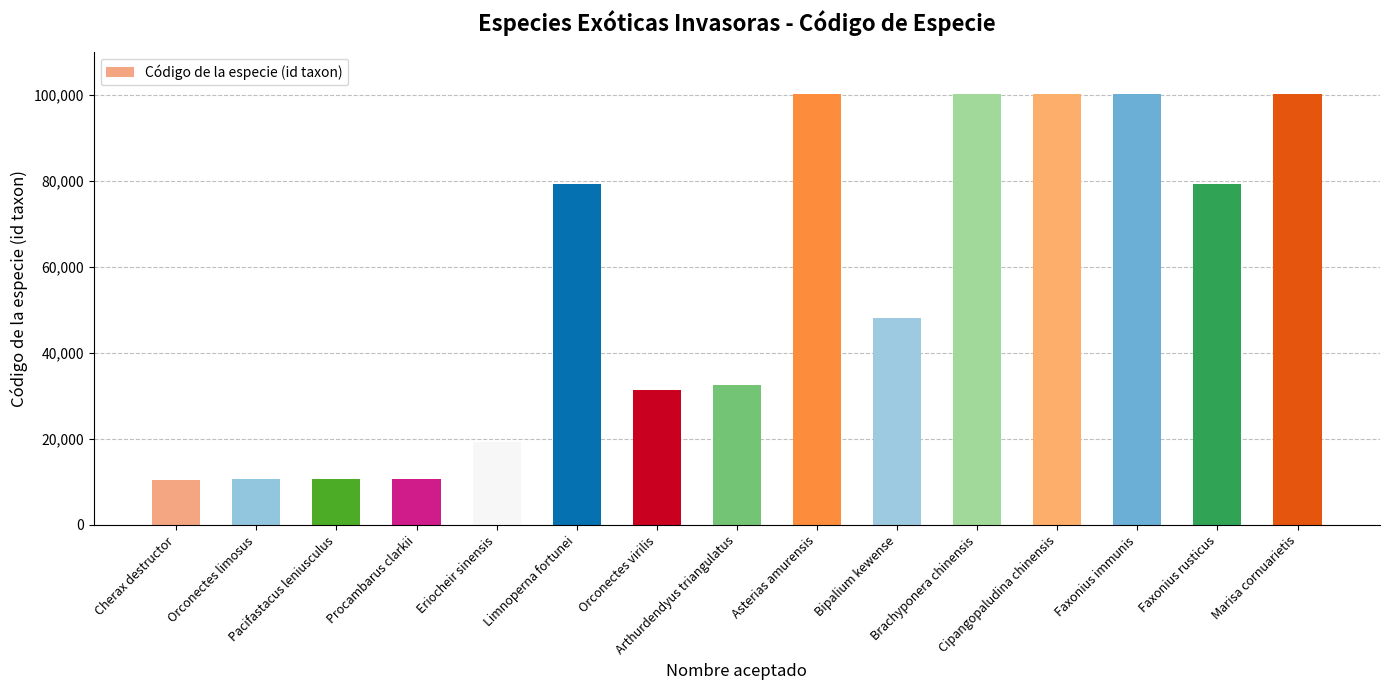

What is the sum of all values?

833007